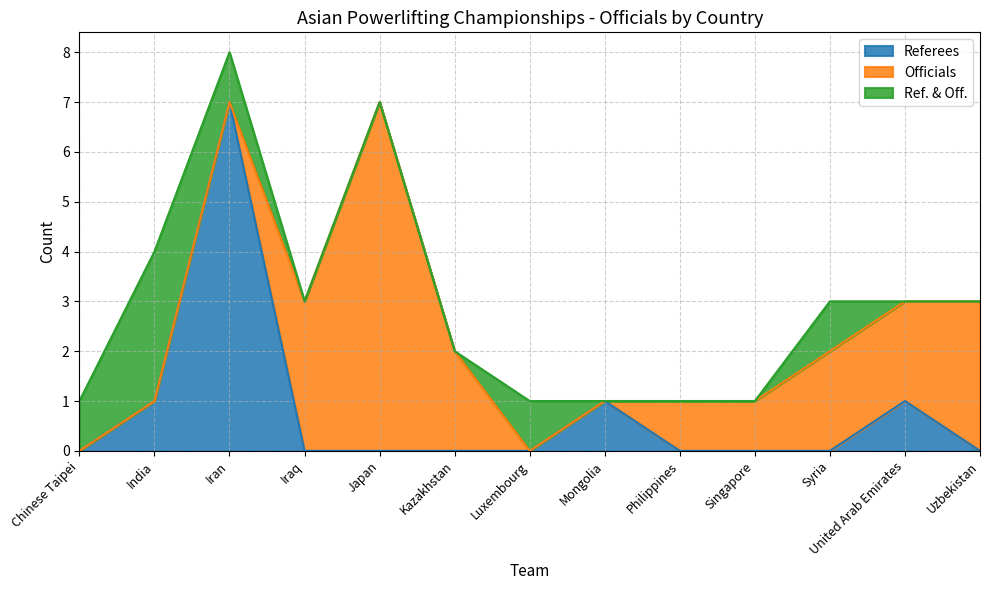

Rank the series by their maximum value, from highest to lowest.

Referees, Officials, Ref. & Off.